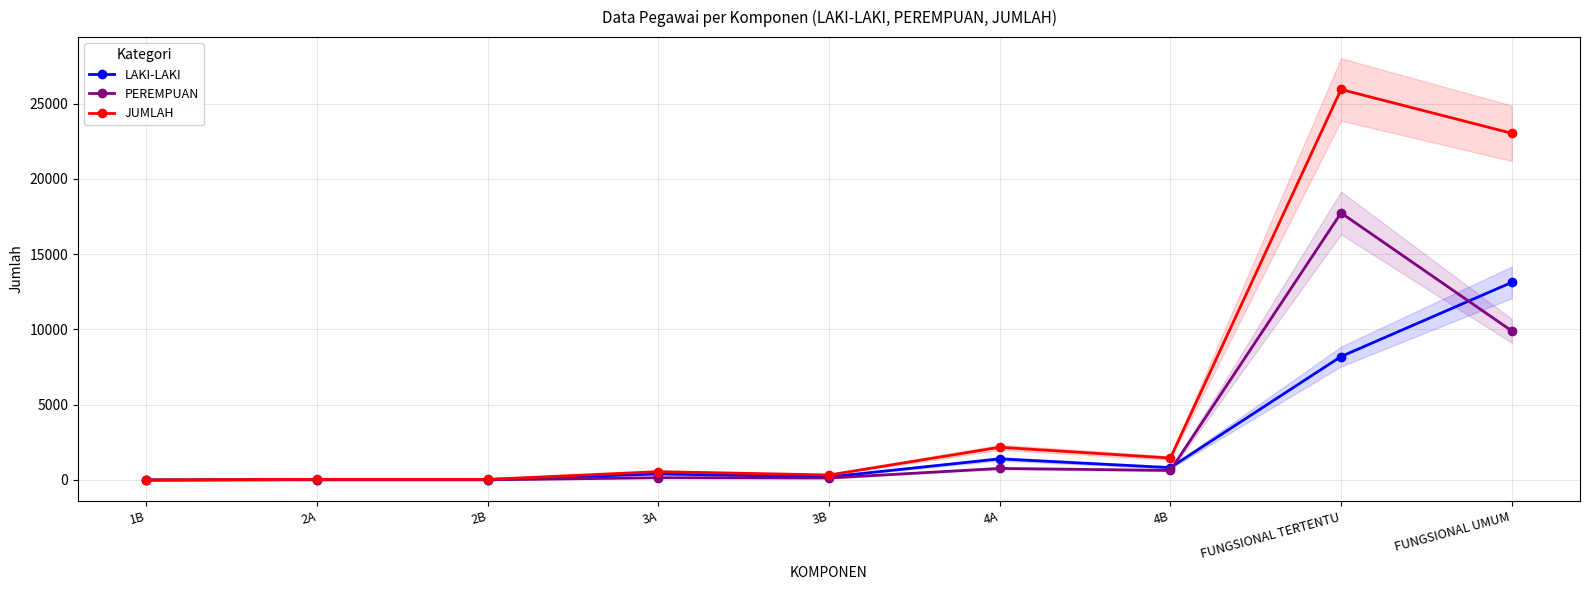

At which category does JUMLAH reach its first local valley?

2B